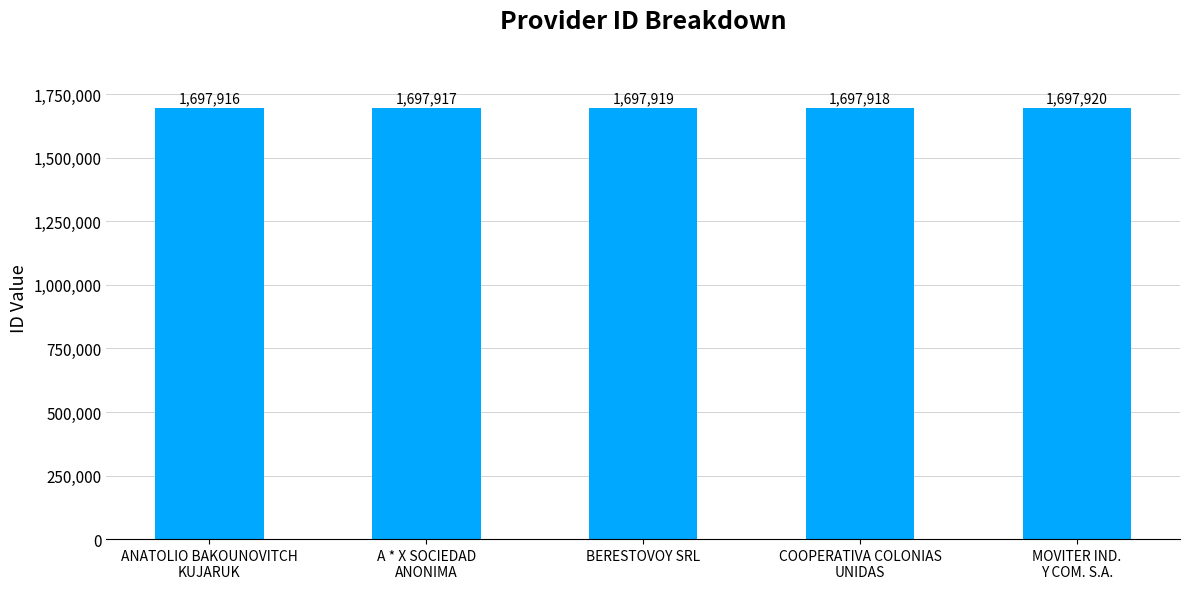

At which category does the chart reach its minimum across all series?

ANATOLIO BAKOUNOVITCH
KUJARUK